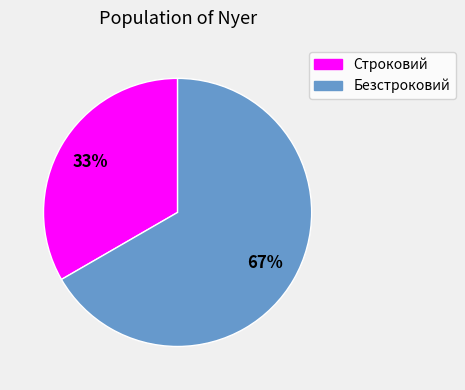

Between Безстроковий and Строковий, which is larger?

Безстроковий